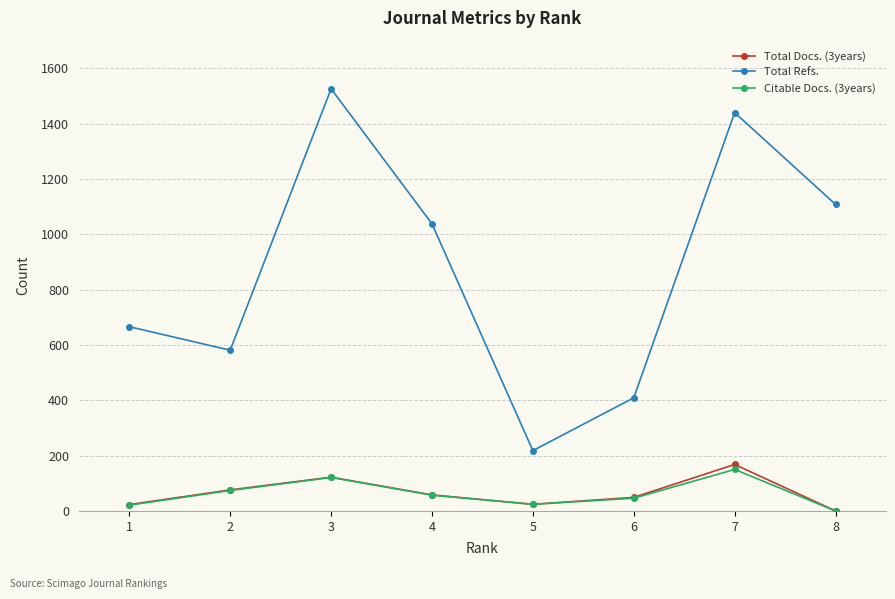

What is the approximate value of Citable Docs. (3years) at 7, to the nearest 10?

150